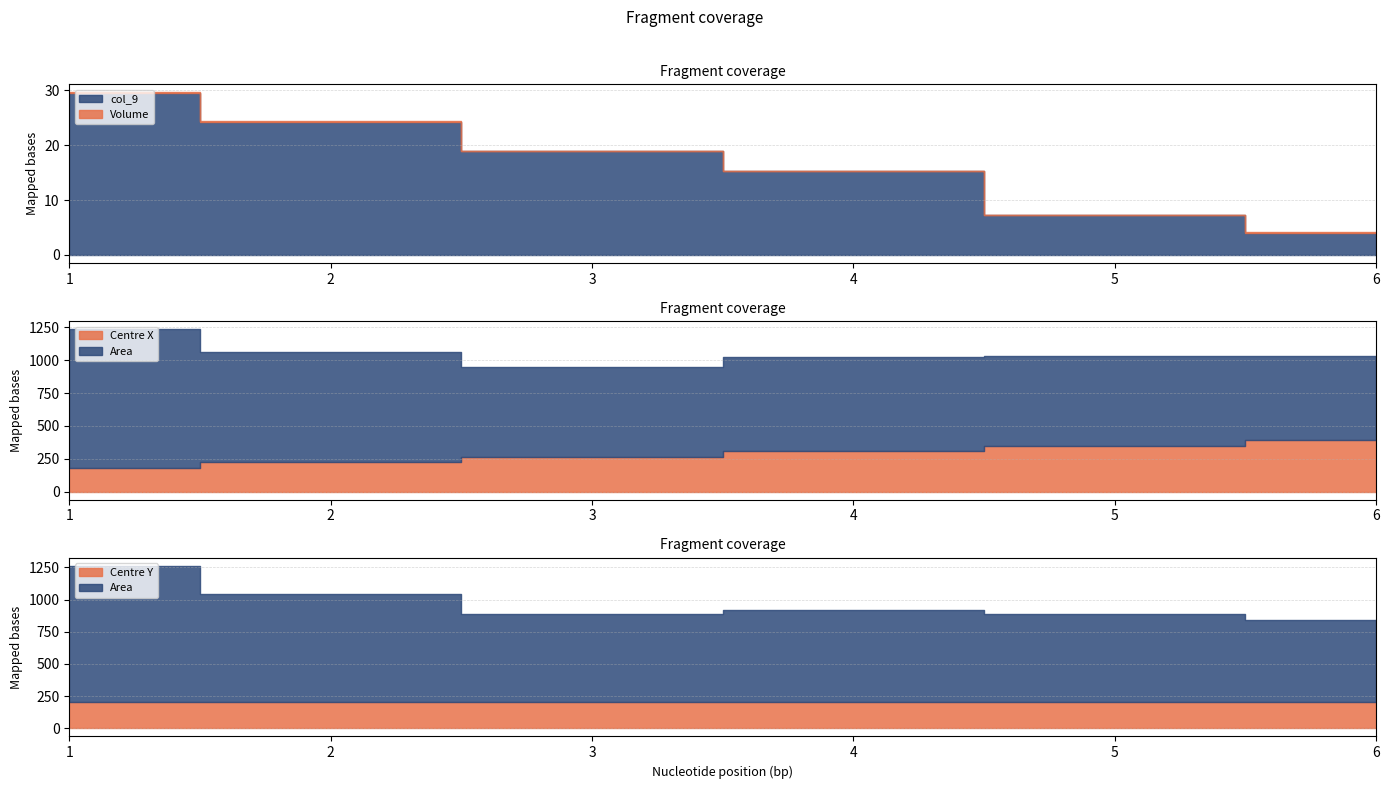

What is the difference between the maximum and second lowest values in the Centre X series?

168